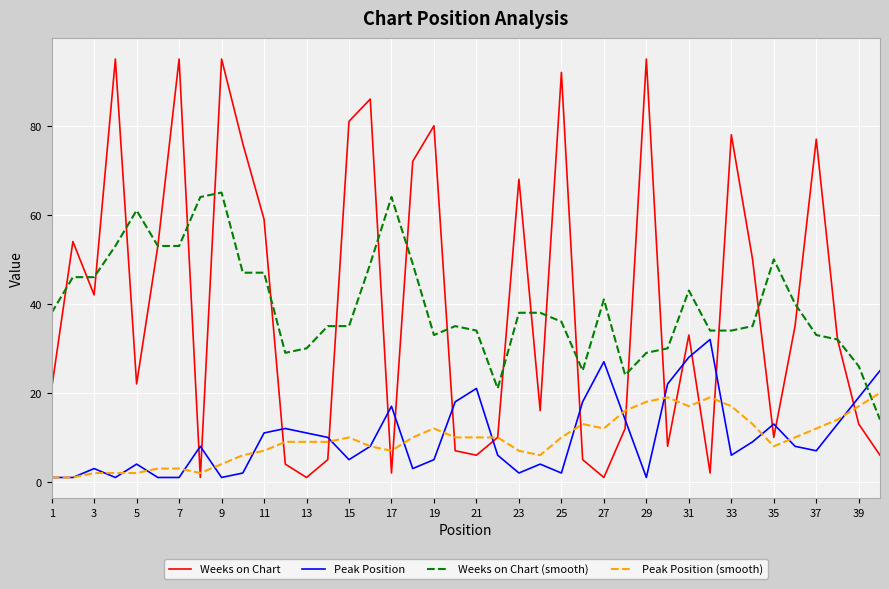

True or false: Weeks on Chart (smooth) and Peak Position (smooth) cross at least once.

True